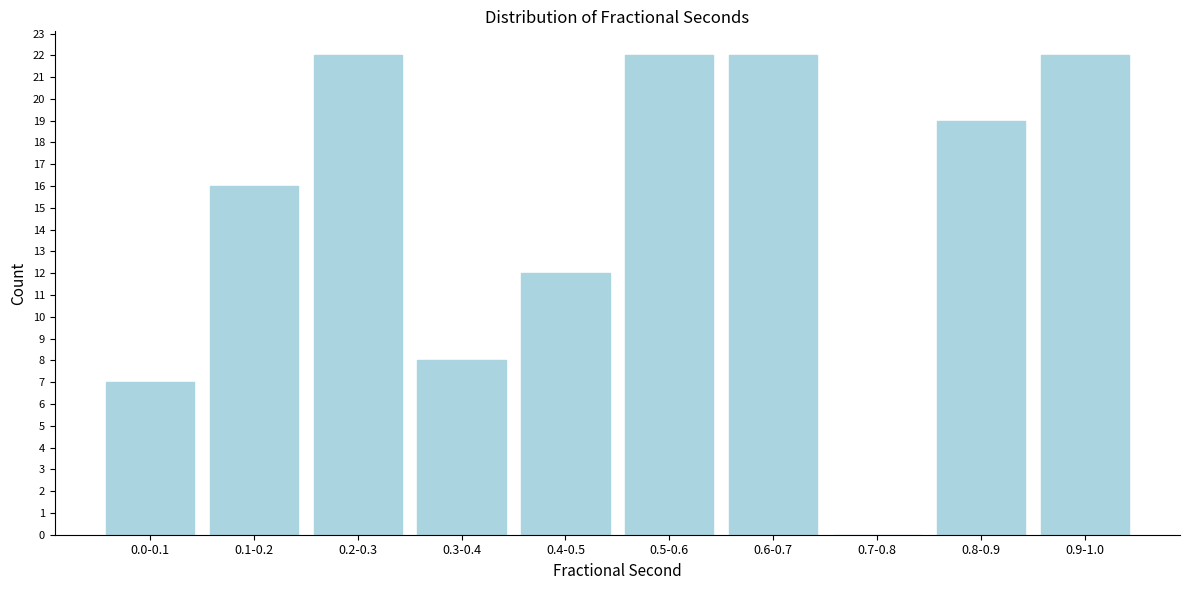

Reading left to right, transcribe all the data shown in this chart.

0.0-0.1=7	0.1-0.2=16	0.2-0.3=22	0.3-0.4=8	0.4-0.5=12	0.5-0.6=22	0.6-0.7=22	0.7-0.8=0	0.8-0.9=19	0.9-1.0=22